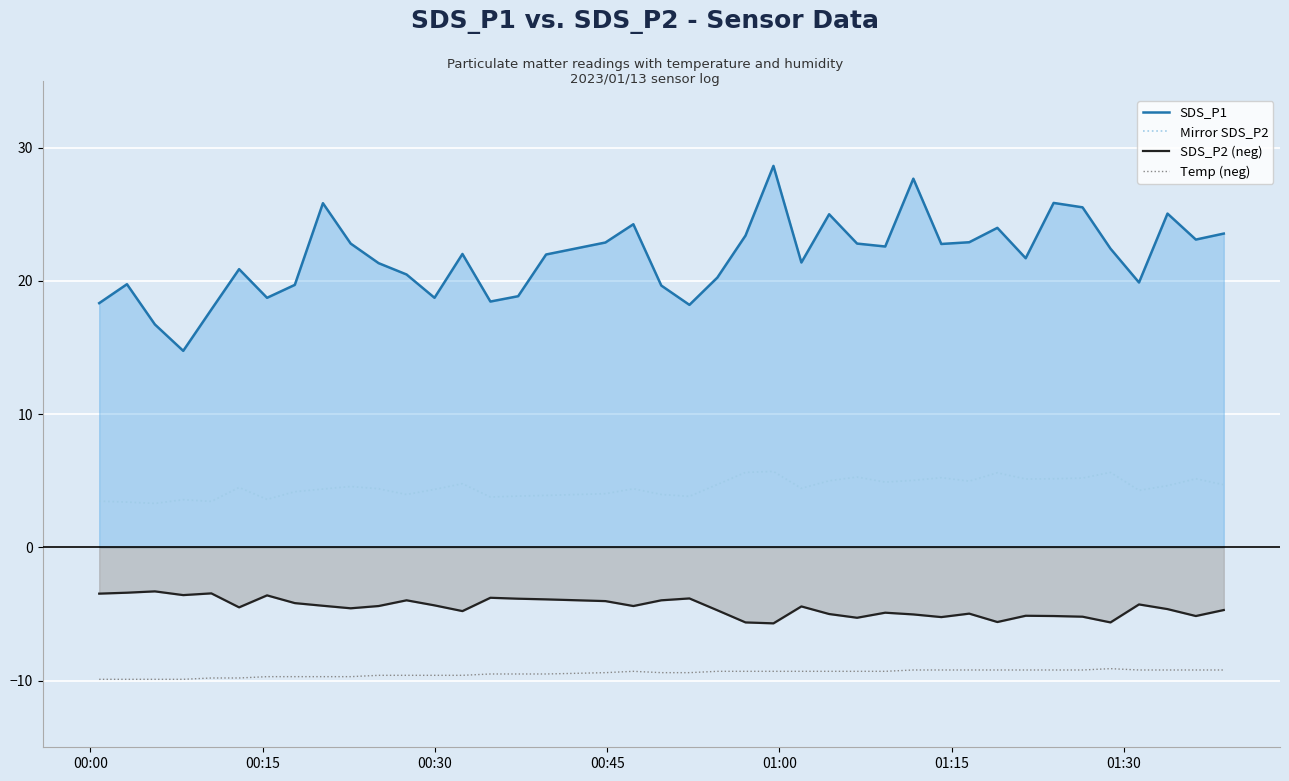

Does the chart display data point markers on the line(s)?

No